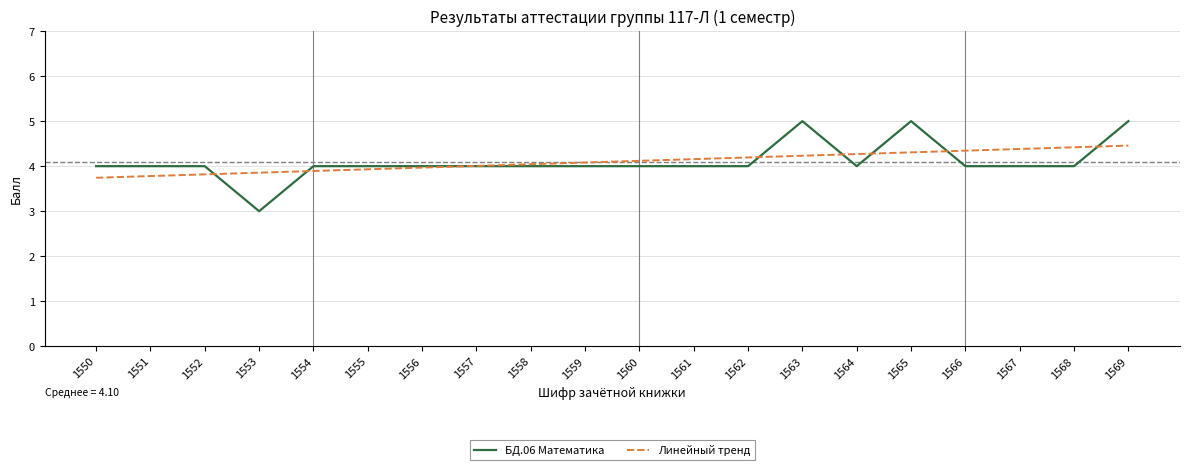

What is the greatest value displayed?

5.0